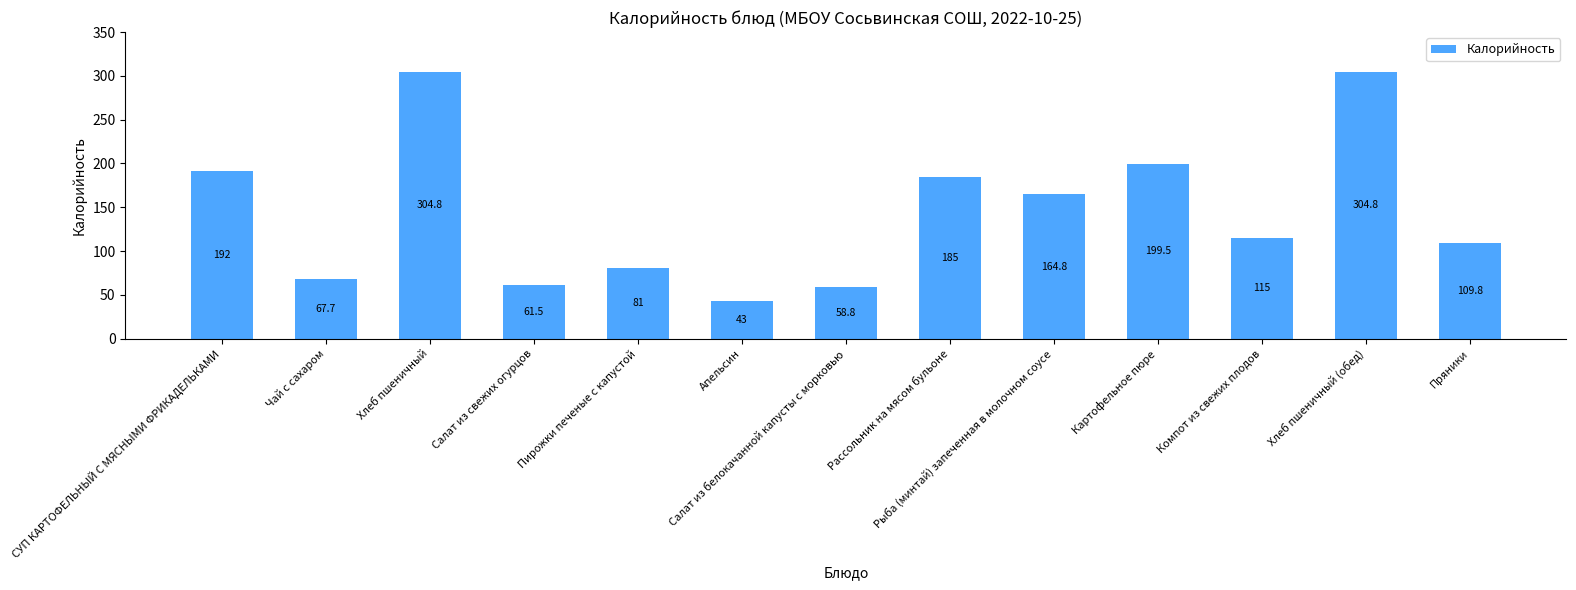

Which category has the lowest value across all series?

Апельсин